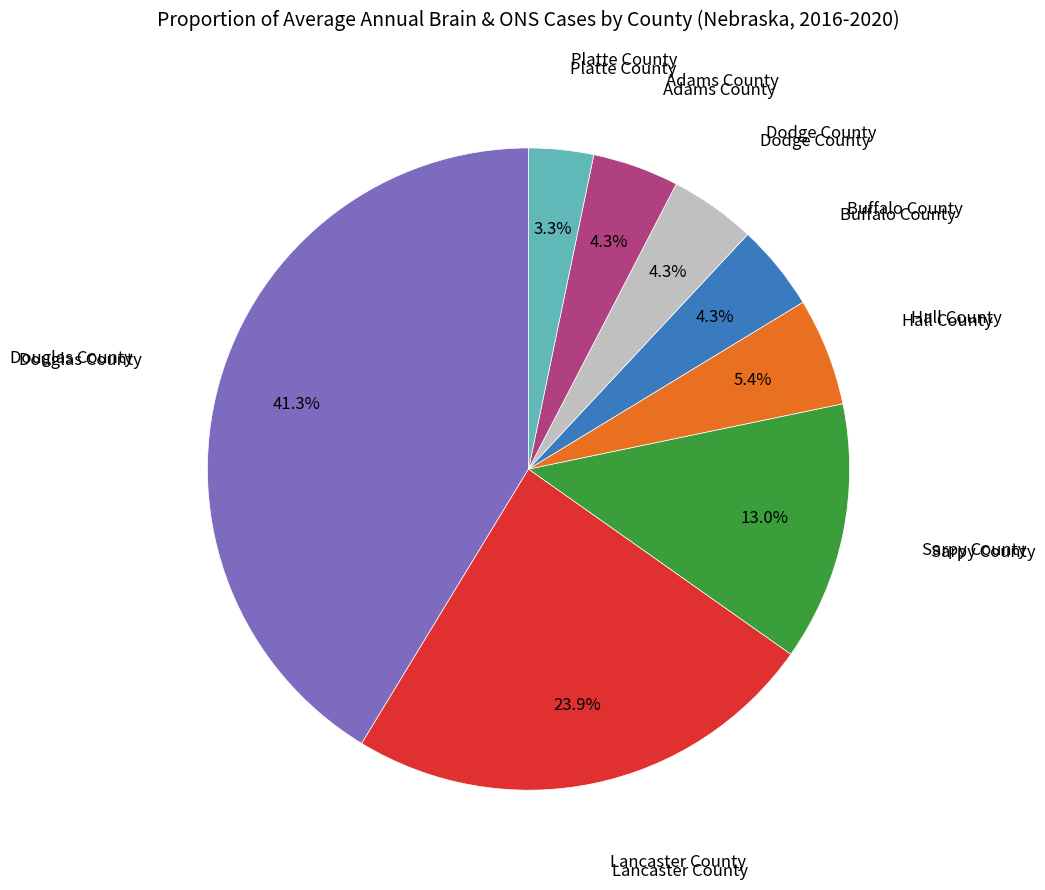

Is there a majority slice in this chart?

No